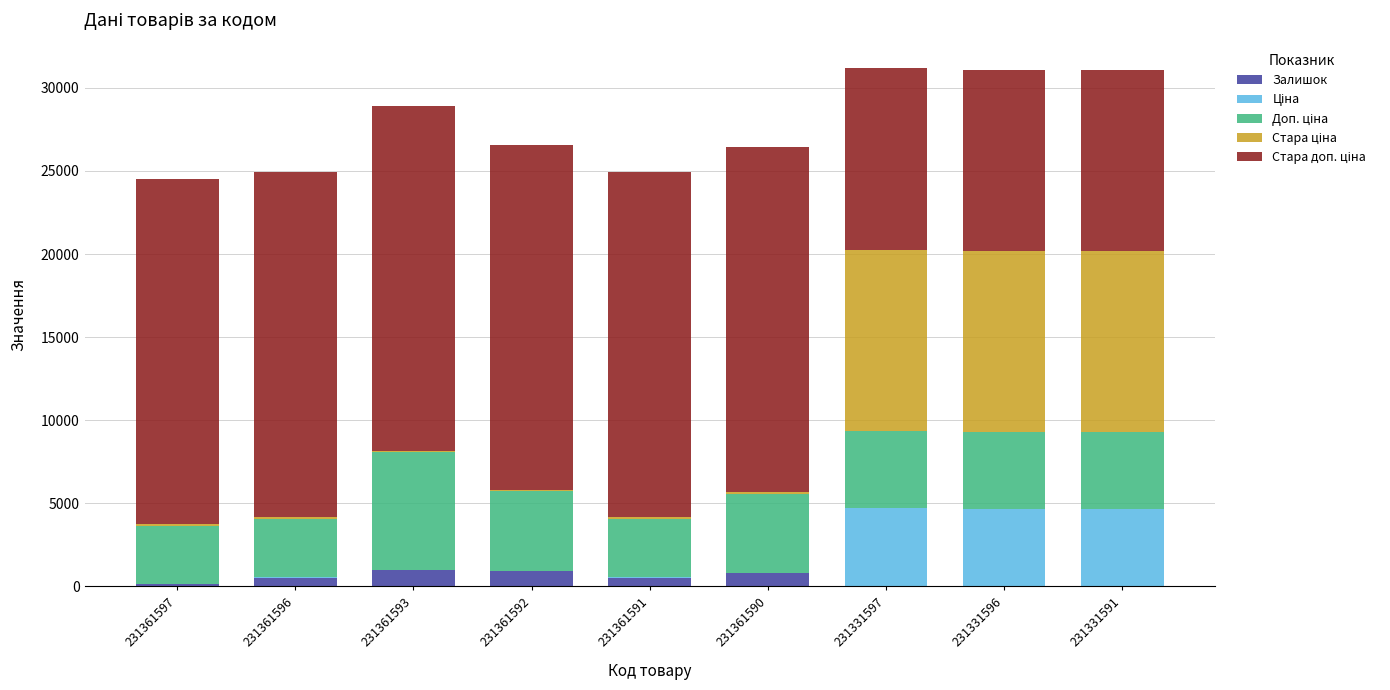

What is the maximum value for Залишок?

977.0